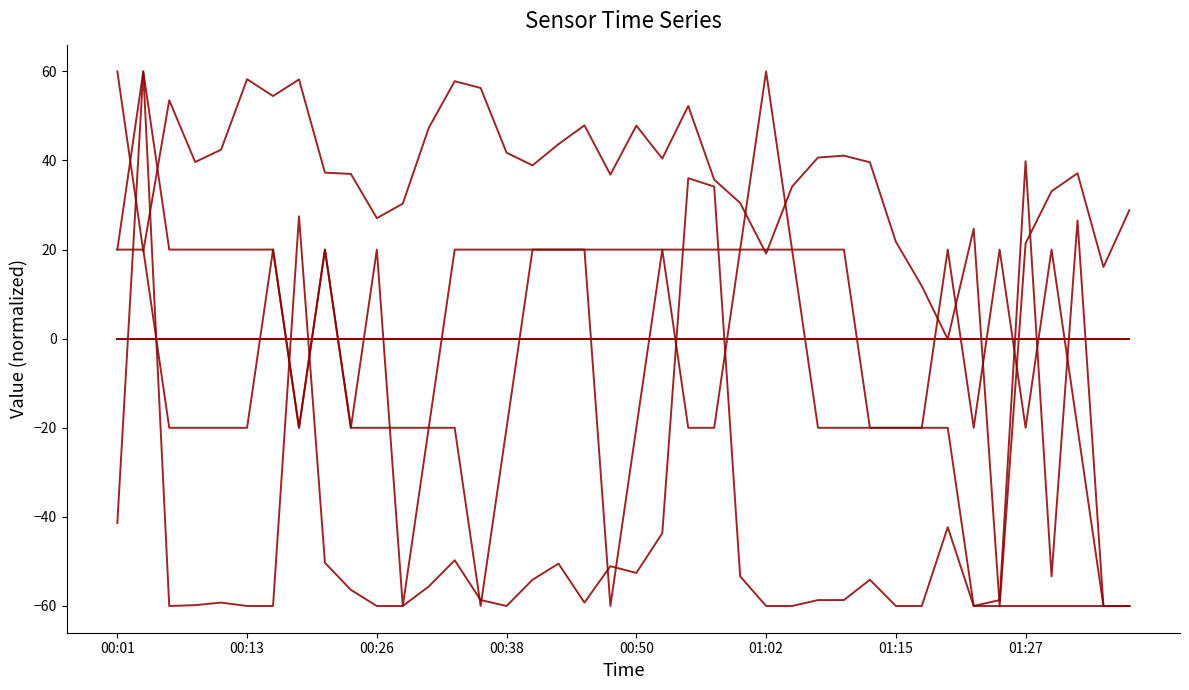

Is this an area chart (filled region under the line)?

No